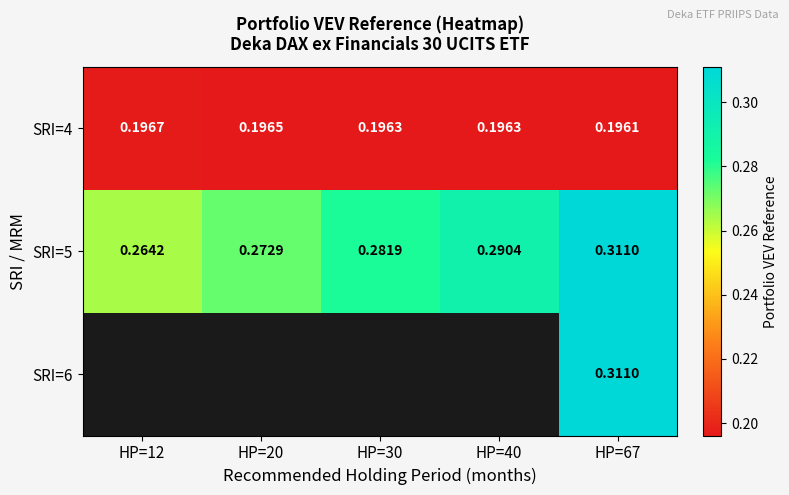

Is the value of SRI=5 at HP=30 greater than the value of SRI=4 at HP=40?

Yes